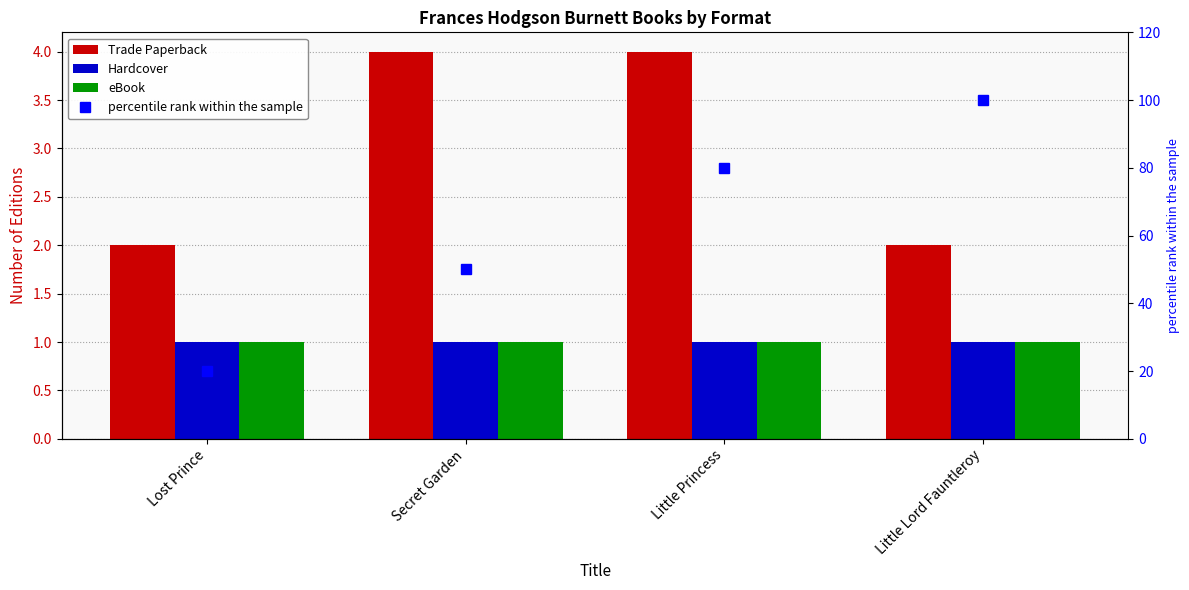

At Little Lord Fauntleroy, list the series in order from smallest to largest.

Hardcover, eBook, Trade Paperback, percentile rank within the sample